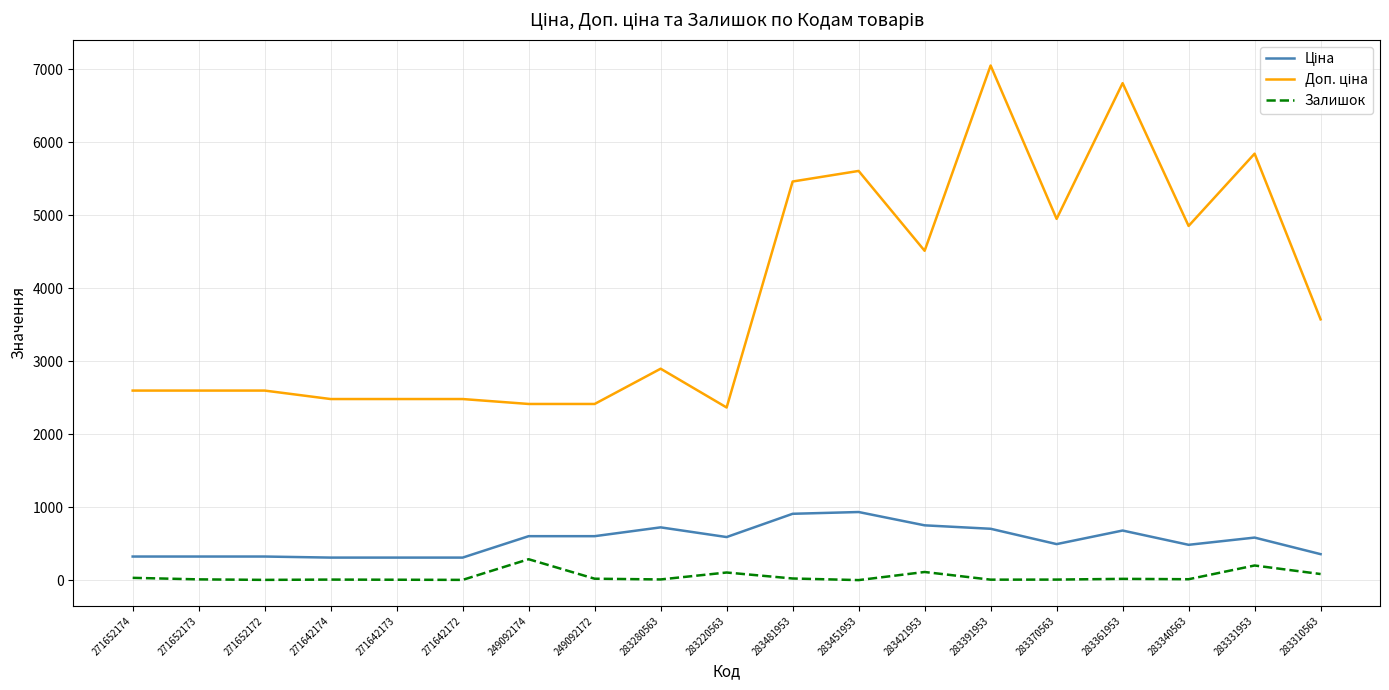

In Залишок, how many points are higher than both neighbors (excluding endpoints)?

6